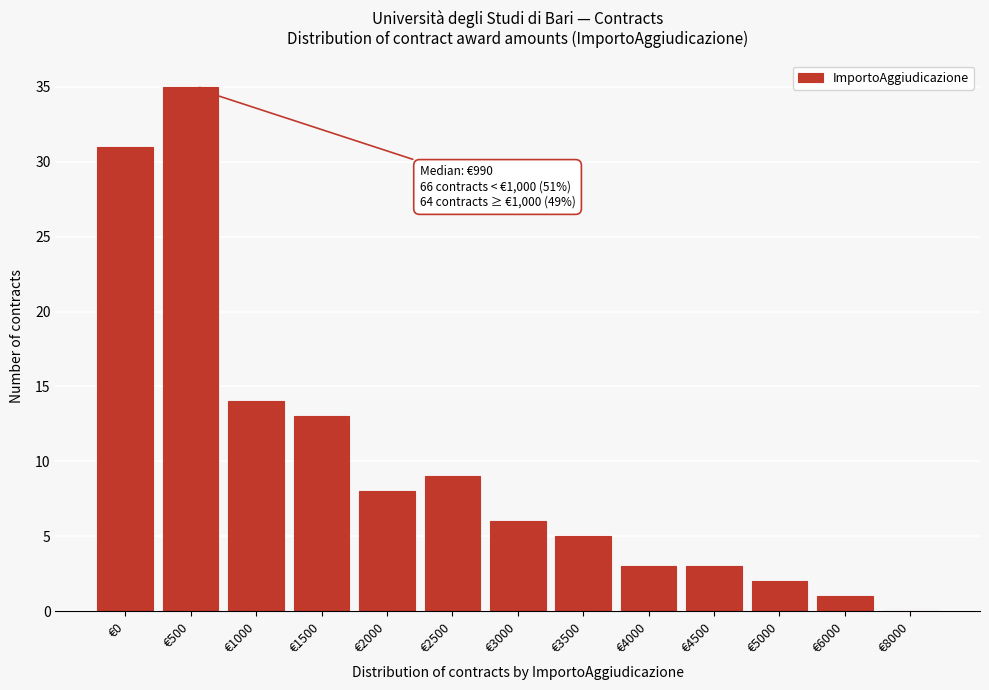

Reading left to right, what are all the values shown in this chart?

€0=31	€500=35	€1000=14	€1500=13	€2000=8	€2500=9	€3000=6	€3500=5	€4000=3	€4500=3	€5000=2	€6000=1	€8000=0